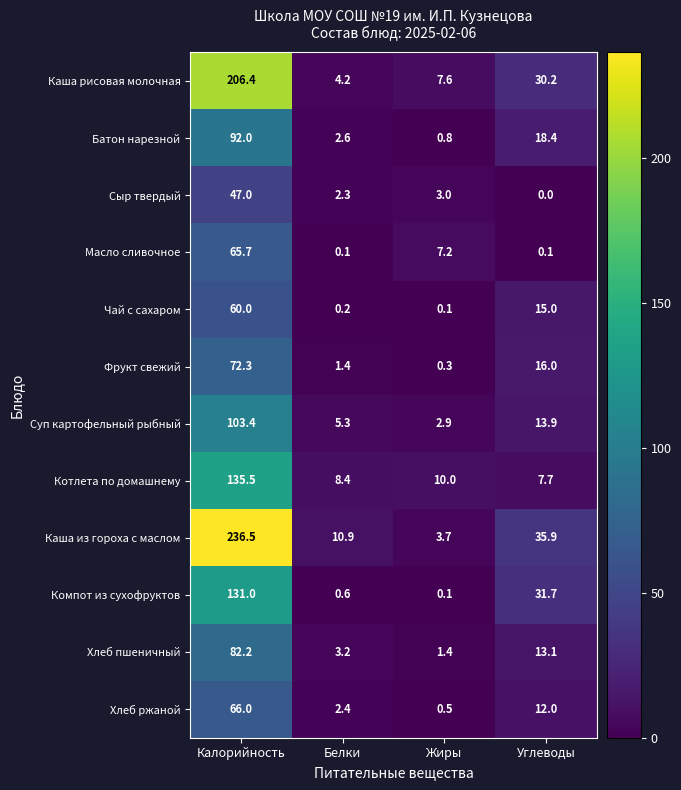

What is the highest value of the Сыр твердый series?

47.0